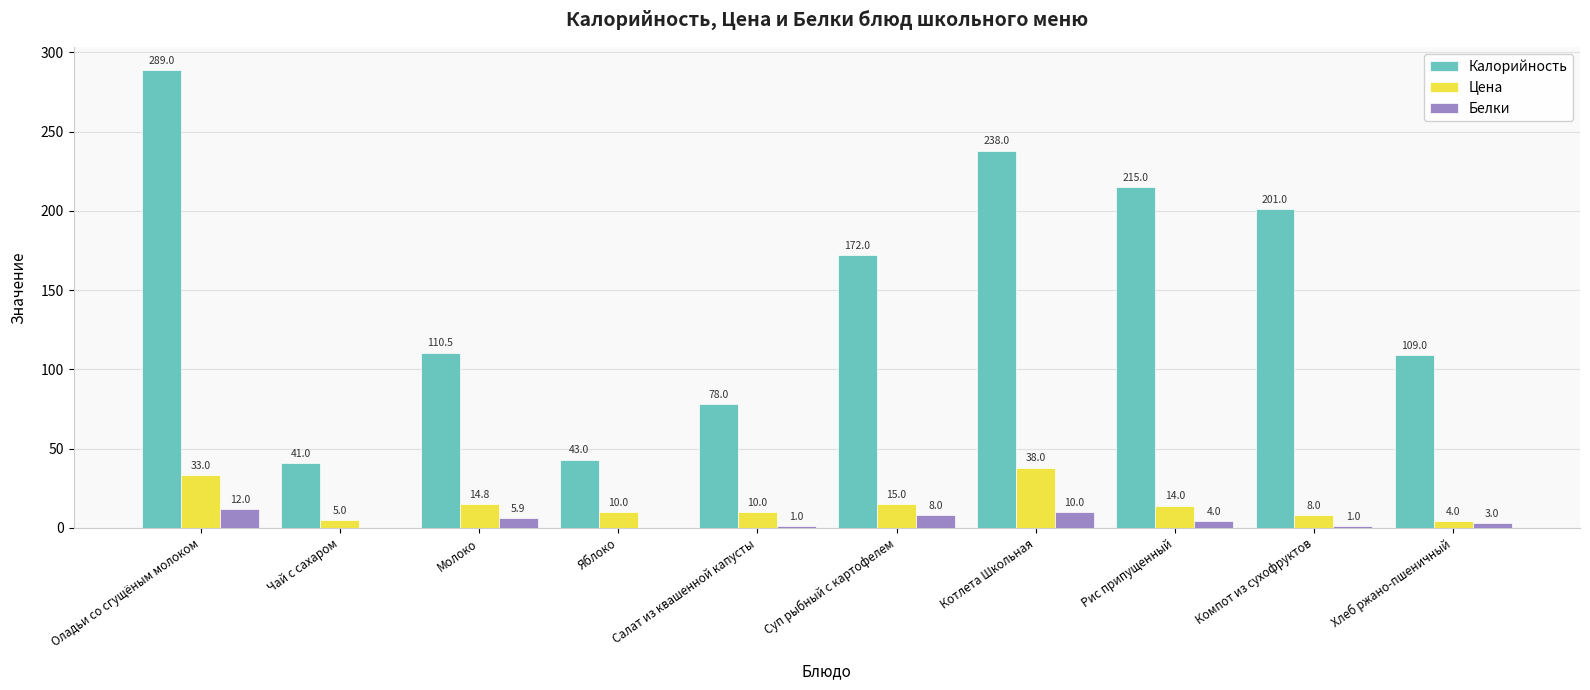

Is it true that Цена equals 15.0 at Суп рыбный с картофелем?

True